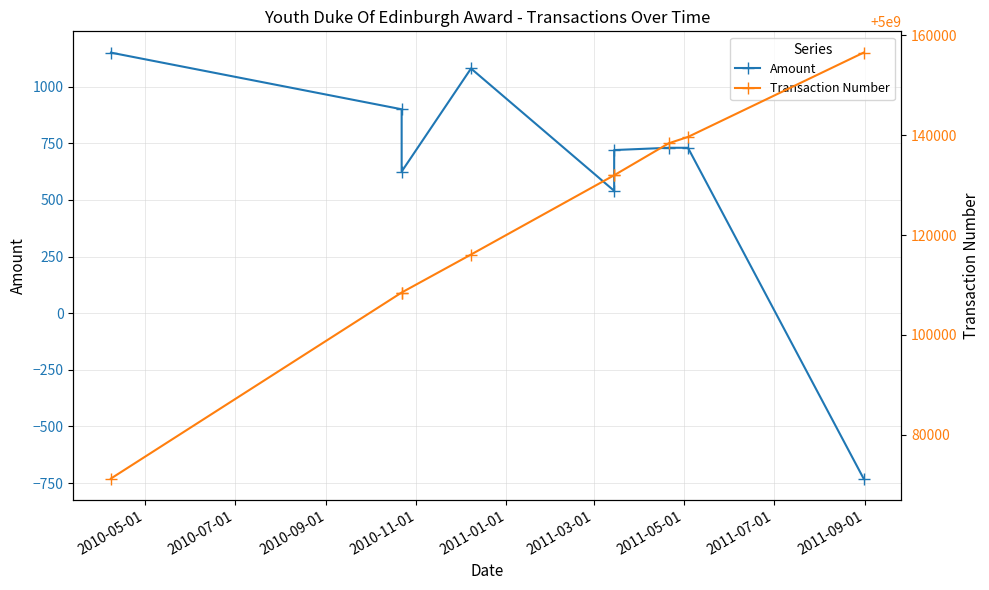

At which category is the sum across all series the highest?

2011-09-01